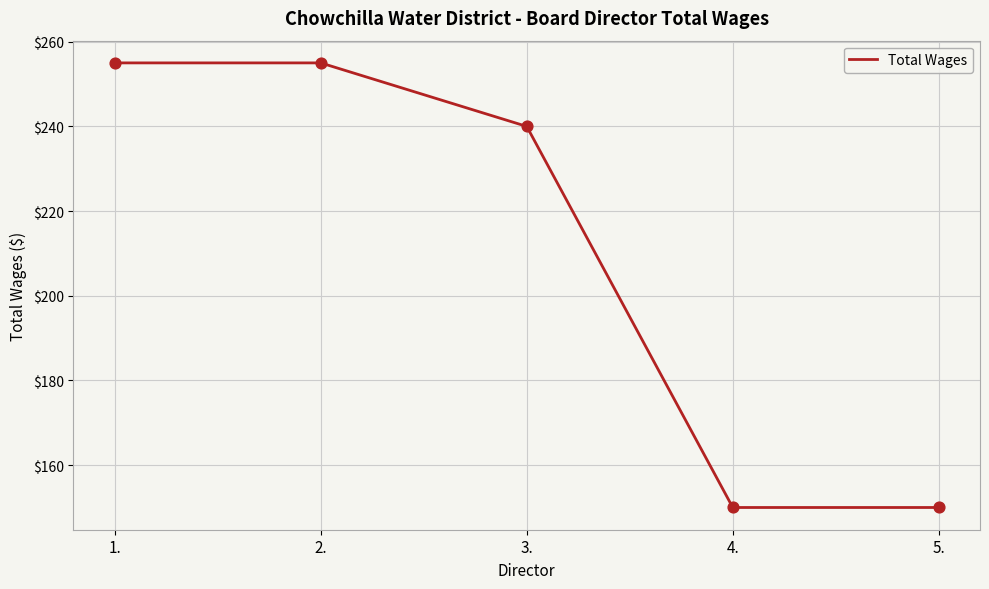

What is the change in value from 1. to 3.?

-15